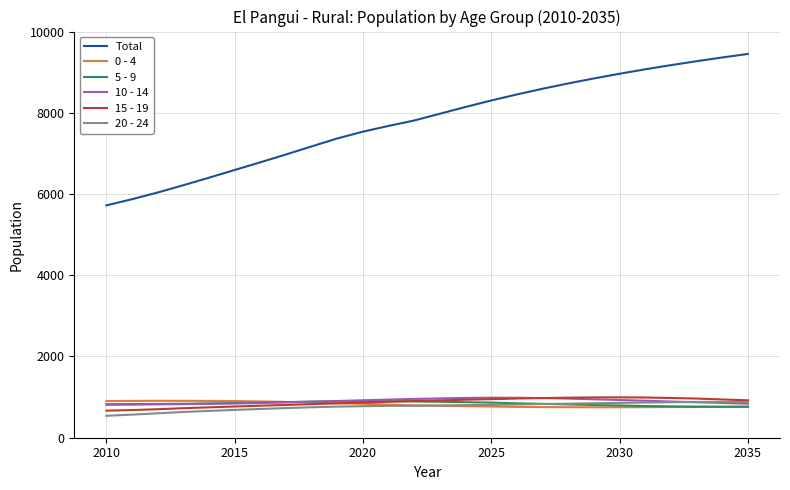

What is the greatest value displayed?

9449